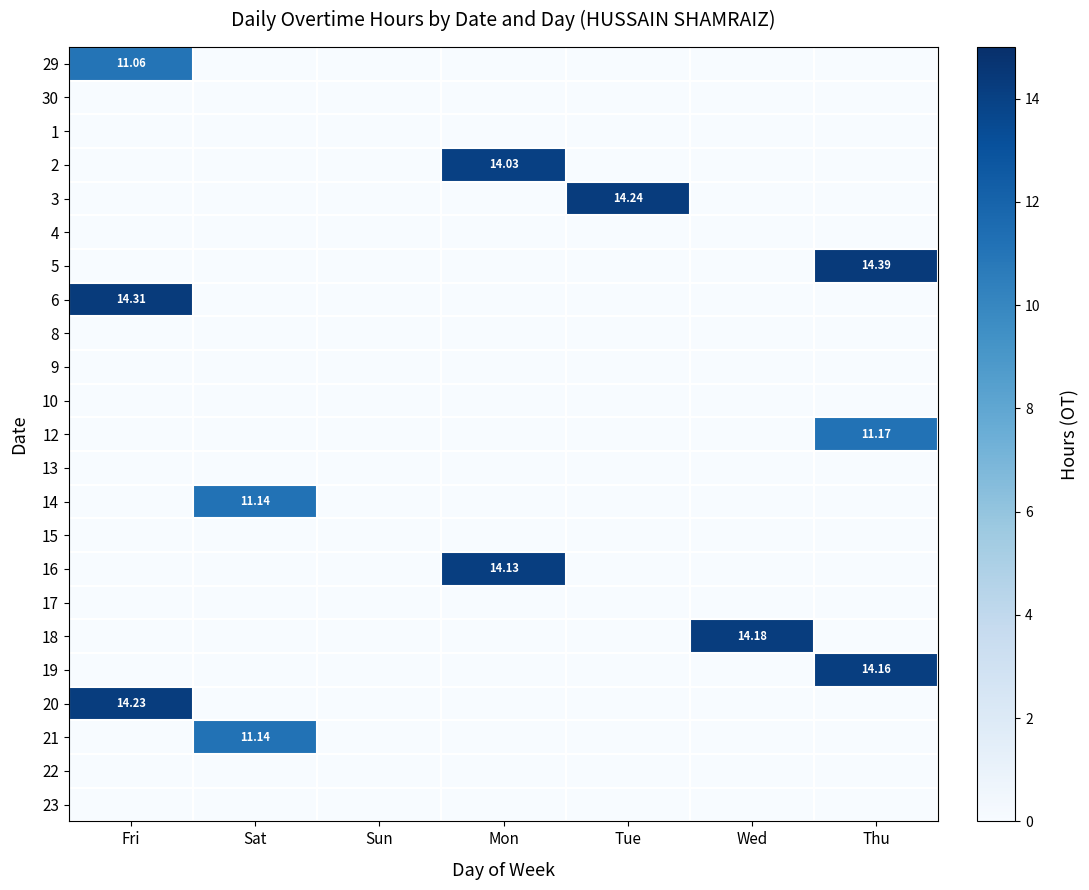

Which series has the largest range (max minus min)?

5